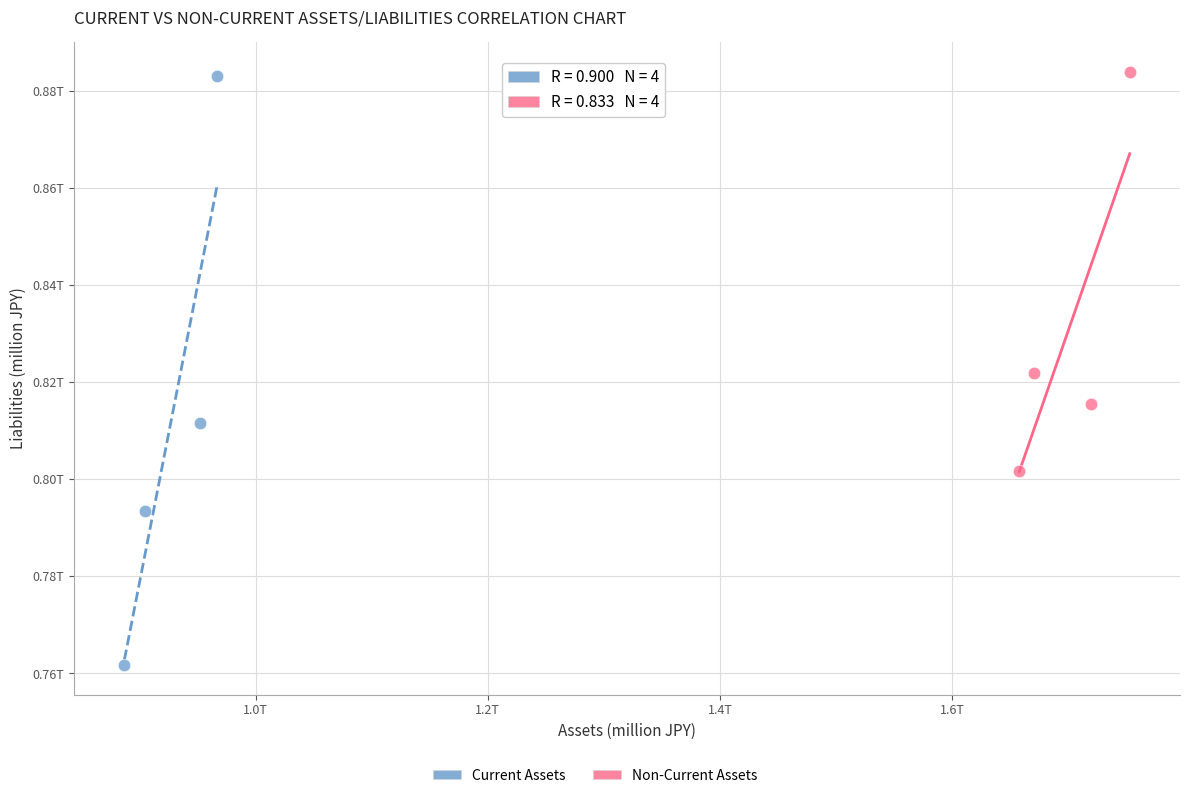

Which series has the widest spread of Y values?

Current Assets